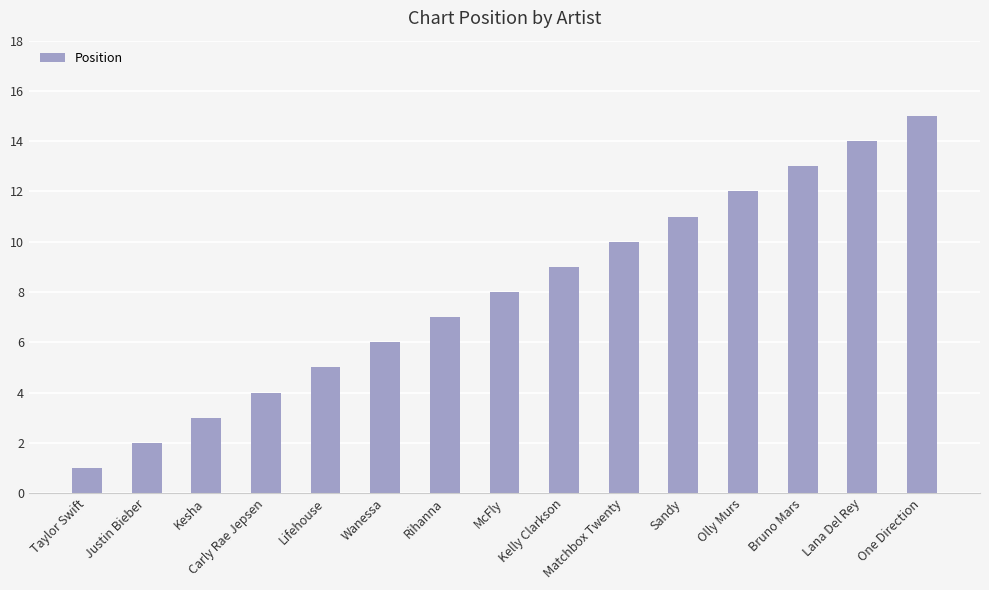

What is the maximum value shown in the chart?

15